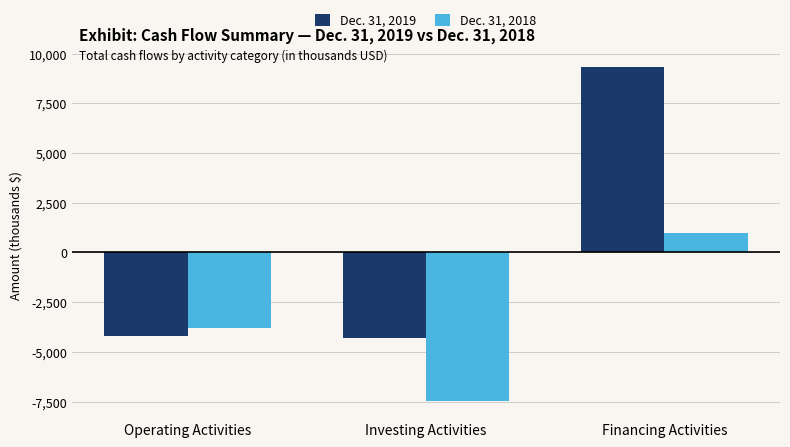

What is the label of the 1st bar from the left?

Operating Activities